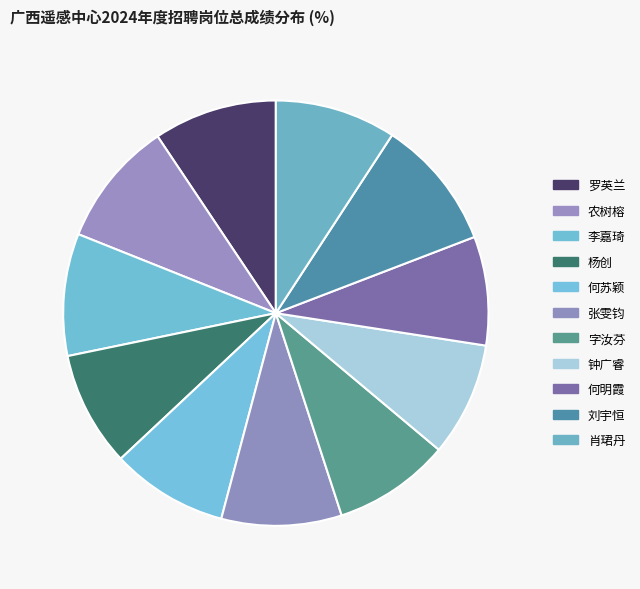

To the nearest percent, what is the combined percentage of 李嘉琦 and 杨创?

18%